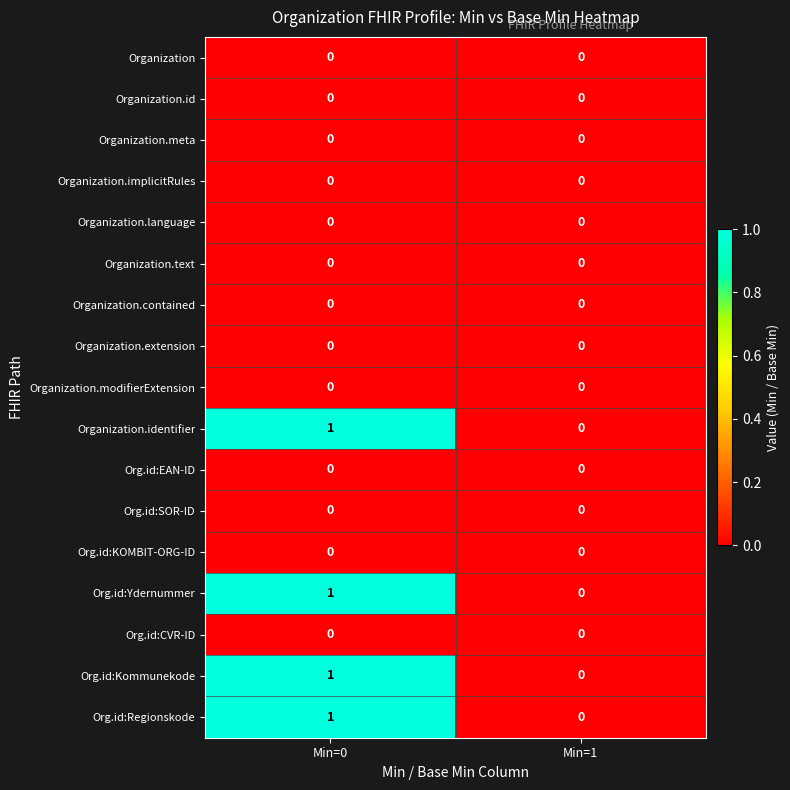

True or false: Organization.id has a value of 0 at Min=1.

True